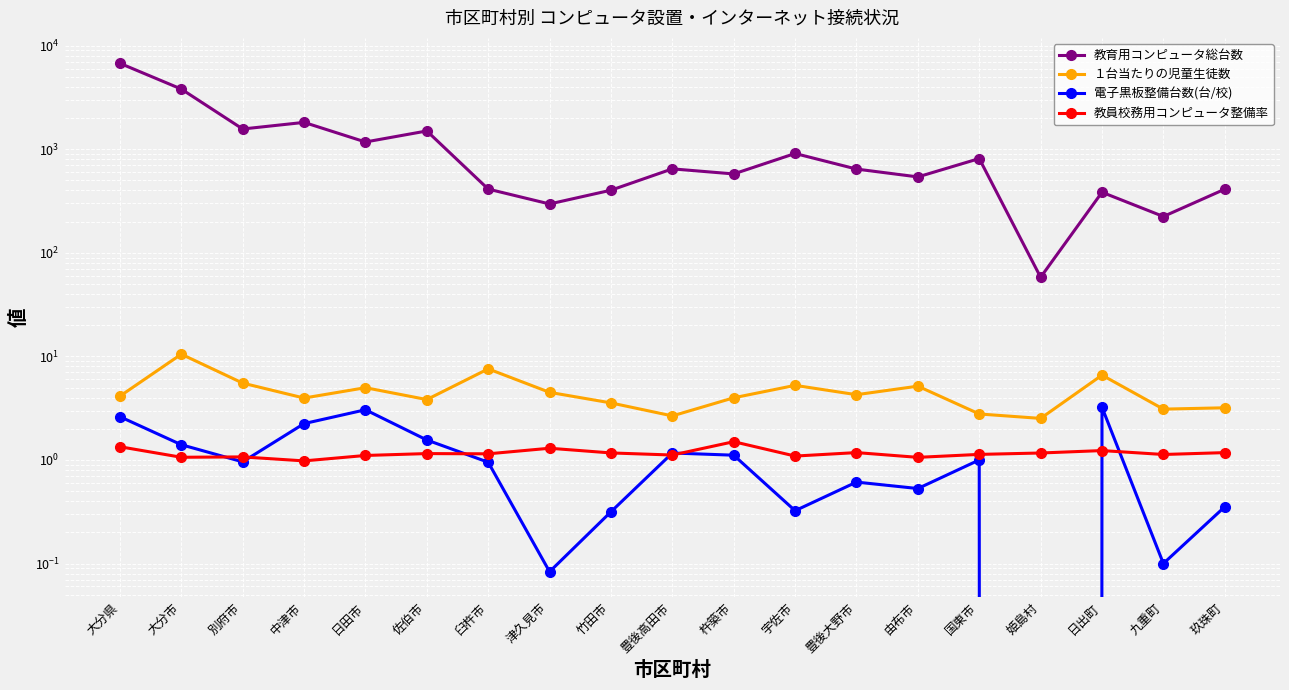

Reading left to right, extract all data points from this chart.

教育用コンピュータ総台数: 6749.0	3808.0	1567.0	1815.0	1174.0	1500.0	412.0	296.0	402.0	646.0	577.0	909.0	643.0	540.0	812.0	58.0	384.0	224.0	411.0
１台当たりの児童生徒数: 4.1	10.5	5.5	4.0	5.0	3.8	7.6	4.5	3.6	2.7	4.0	5.2	4.3	5.2	2.8	2.5	6.6	3.1	3.2
電子黒板整備台数(台/校): 2.6	1.4	1.0	2.2	3.0	1.6	0.9	0.1	0.3	1.2	1.1	0.3	0.6	0.5	1.0	0.0	3.2	0.1	0.4
教員校務用コンピュータ整備率: 1.3	1.1	1.1	1.0	1.1	1.2	1.1	1.3	1.2	1.1	1.5	1.1	1.2	1.1	1.1	1.2	1.2	1.1	1.2